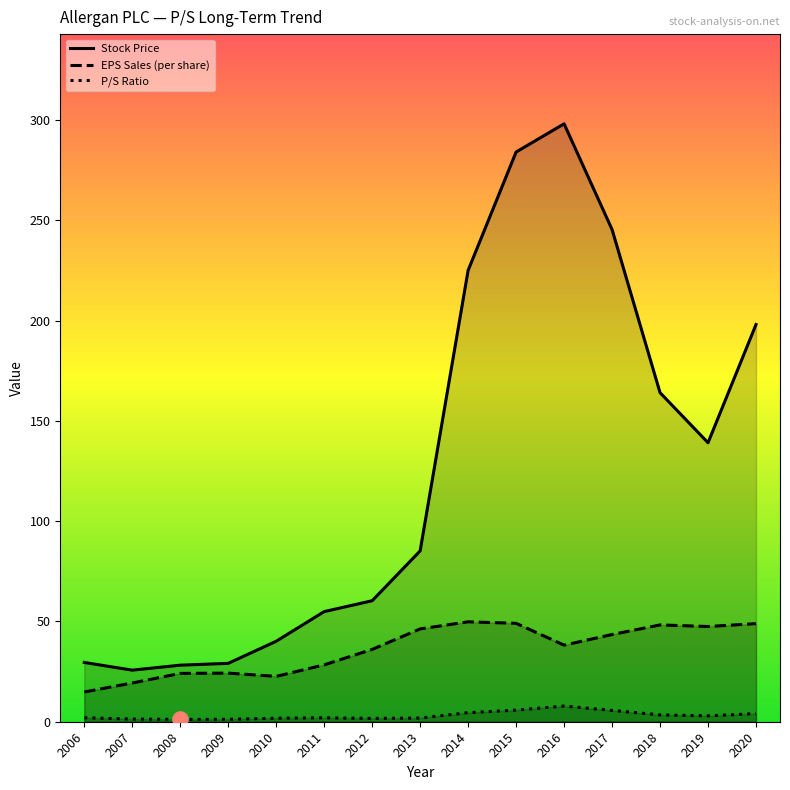

What is the total value across all series at 2014?

279.3